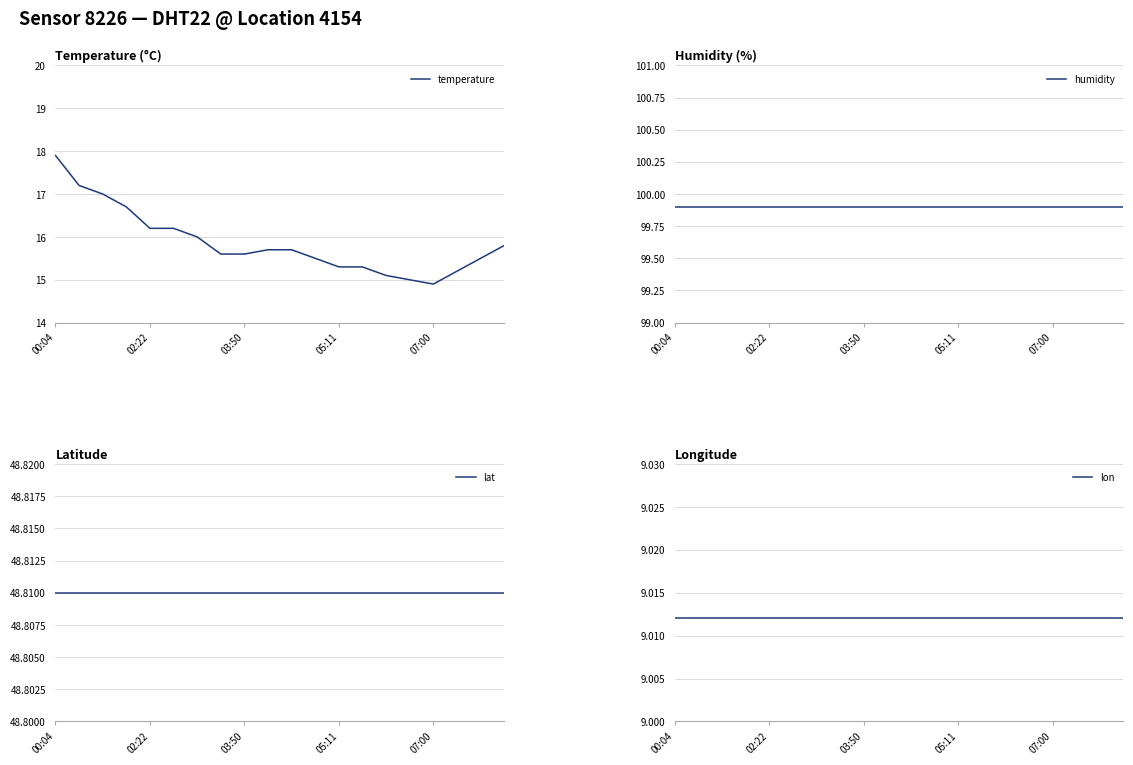

The temperature series shows 14.9 at 07:00. True or false?

True